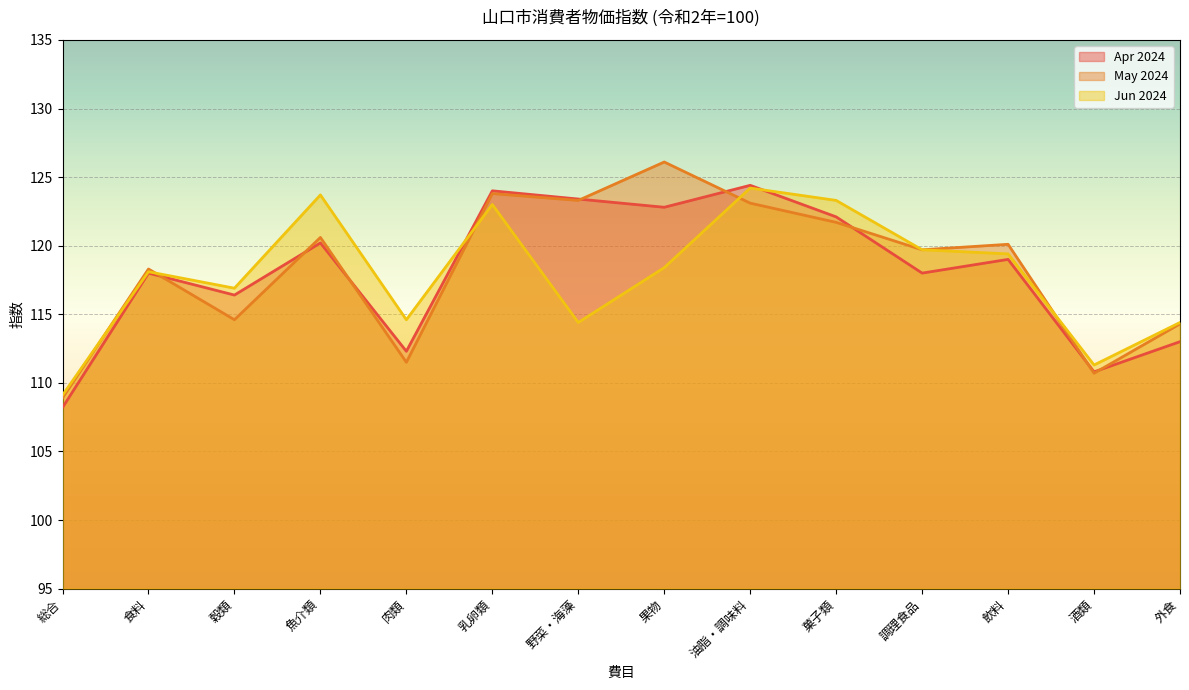

Does the chart display data point markers on the line(s)?

No